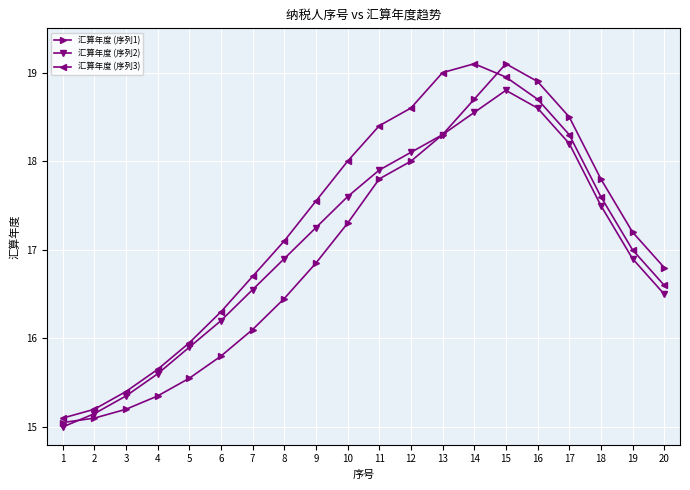

How many lines are shown in the chart?

3